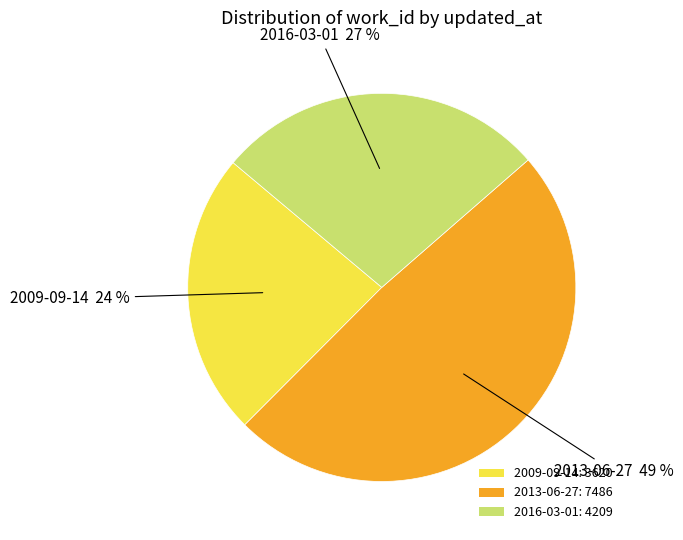

What is the largest slice in the pie chart?

2013-06-27